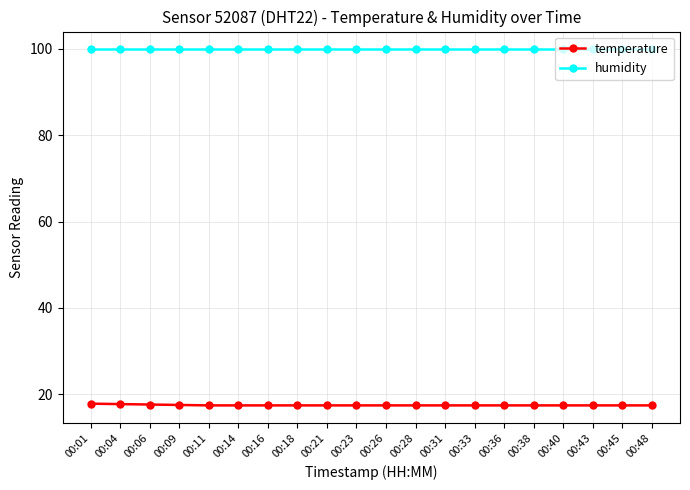

How many distinct data groups are displayed?

2